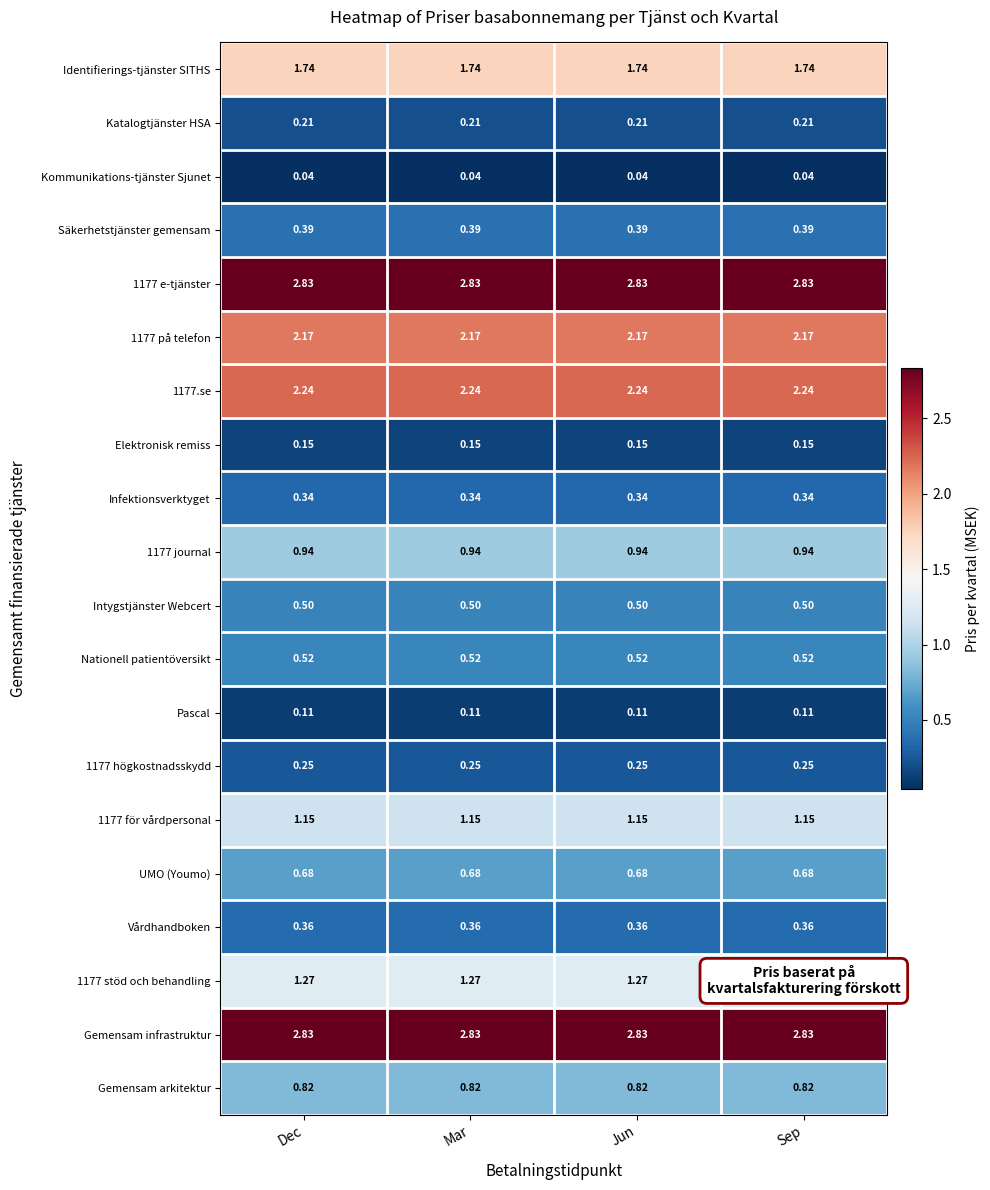

Reading right to left, extract all data points from this chart.

Identifierings-tjänster SITHS: Sep=1.7	Jun=1.7	Mar=1.7	Dec=1.7
Katalogtjänster HSA: Sep=0.2	Jun=0.2	Mar=0.2	Dec=0.2
Kommunikations-tjänster Sjunet: Sep=0.0	Jun=0.0	Mar=0.0	Dec=0.0
Säkerhetstjänster gemensam: Sep=0.4	Jun=0.4	Mar=0.4	Dec=0.4
1177 e-tjänster: Sep=2.8	Jun=2.8	Mar=2.8	Dec=2.8
1177 på telefon: Sep=2.2	Jun=2.2	Mar=2.2	Dec=2.2
1177.se: Sep=2.2	Jun=2.2	Mar=2.2	Dec=2.2
Elektronisk remiss: Sep=0.1	Jun=0.1	Mar=0.1	Dec=0.1
Infektionsverktyget: Sep=0.3	Jun=0.3	Mar=0.3	Dec=0.3
1177 journal: Sep=0.9	Jun=0.9	Mar=0.9	Dec=0.9
Intygstjänster Webcert: Sep=0.5	Jun=0.5	Mar=0.5	Dec=0.5
Nationell patientöversikt: Sep=0.5	Jun=0.5	Mar=0.5	Dec=0.5
Pascal: Sep=0.1	Jun=0.1	Mar=0.1	Dec=0.1
1177 högkostnadsskydd: Sep=0.2	Jun=0.2	Mar=0.2	Dec=0.2
1177 för vårdpersonal: Sep=1.1	Jun=1.1	Mar=1.1	Dec=1.1
UMO (Youmo): Sep=0.7	Jun=0.7	Mar=0.7	Dec=0.7
Vårdhandboken: Sep=0.4	Jun=0.4	Mar=0.4	Dec=0.4
1177 stöd och behandling: Sep=1.3	Jun=1.3	Mar=1.3	Dec=1.3
Gemensam infrastruktur: Sep=2.8	Jun=2.8	Mar=2.8	Dec=2.8
Gemensam arkitektur: Sep=0.8	Jun=0.8	Mar=0.8	Dec=0.8